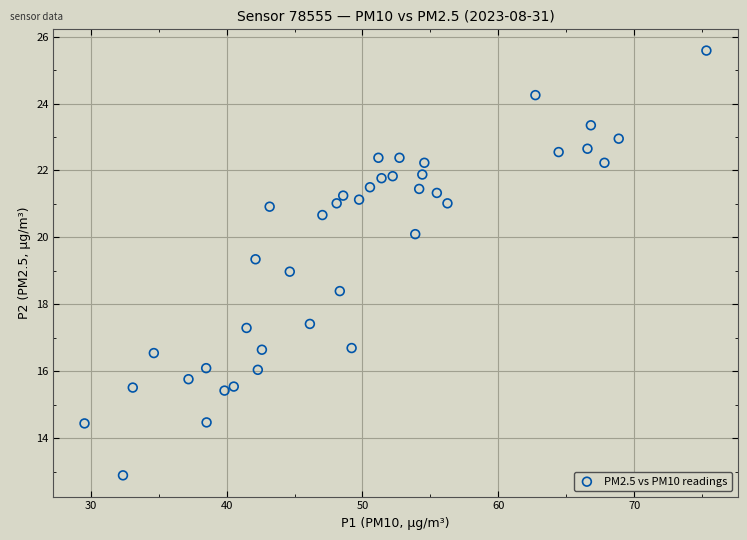

What is the range of Y values (max minus min)?

12.7